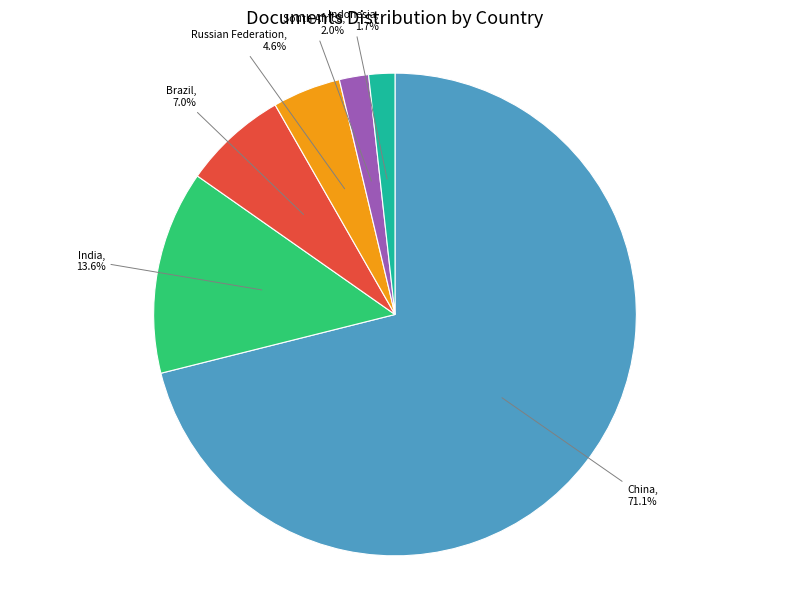

Does any single category account for the majority?

Yes